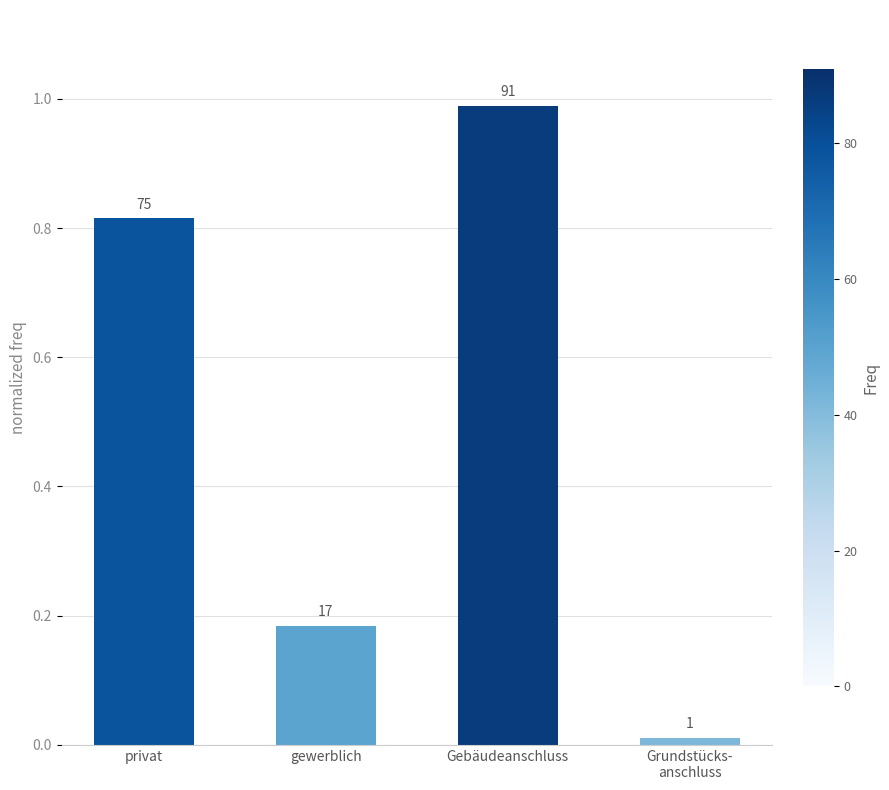

What is the label of the 3rd bar from the right?

gewerblich